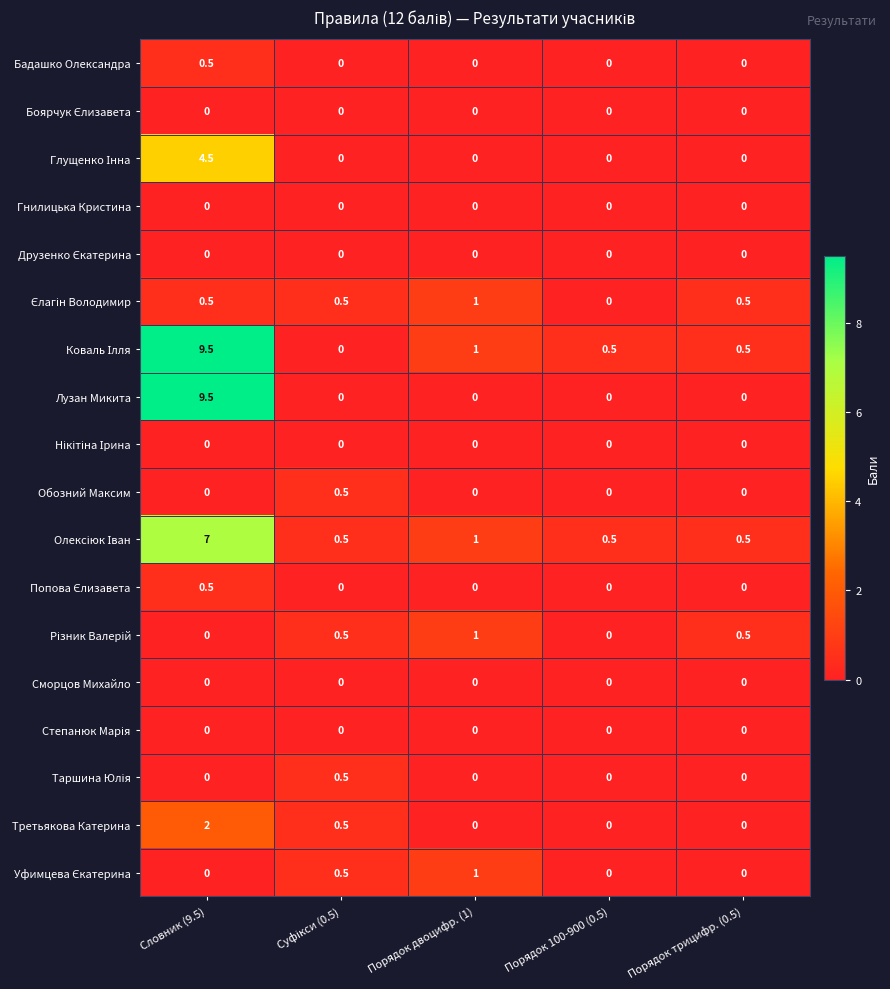

What is the total value across all series at Порядок 100-900 (0.5)?

1.0